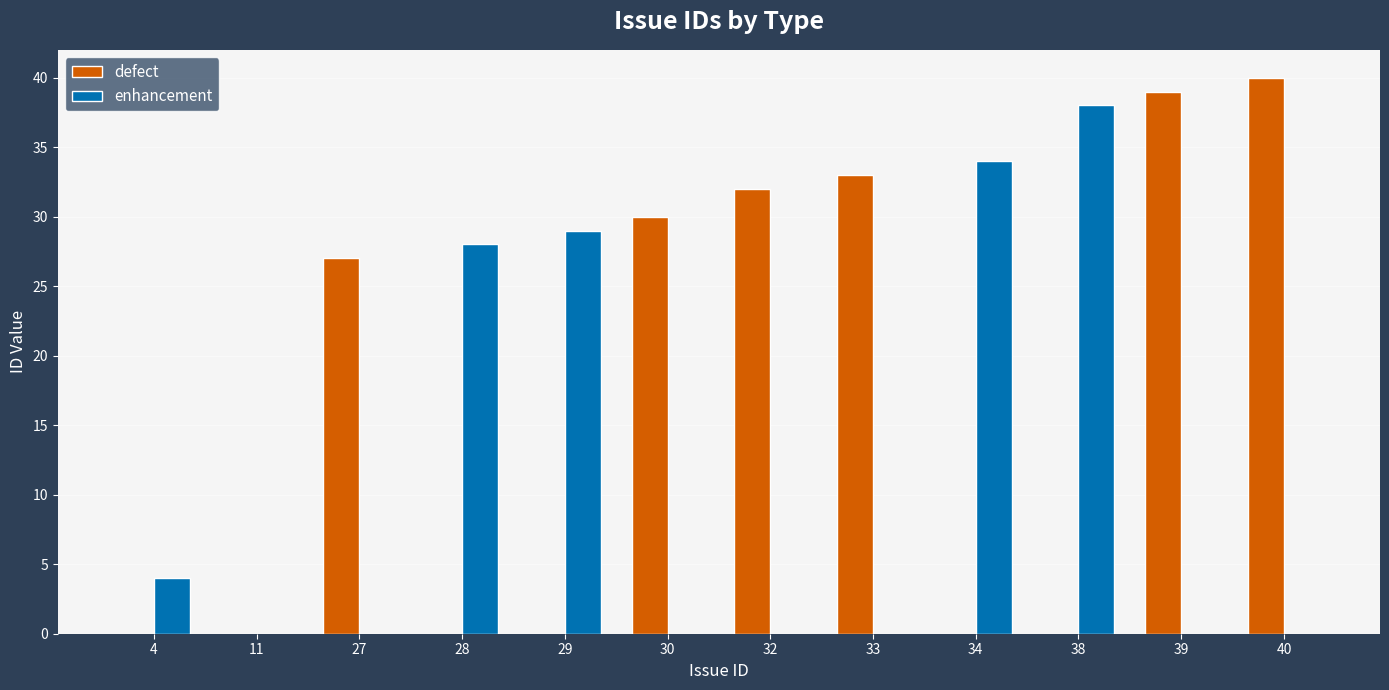

Is the value of enhancement at 4 greater than the value of defect at 40?

No